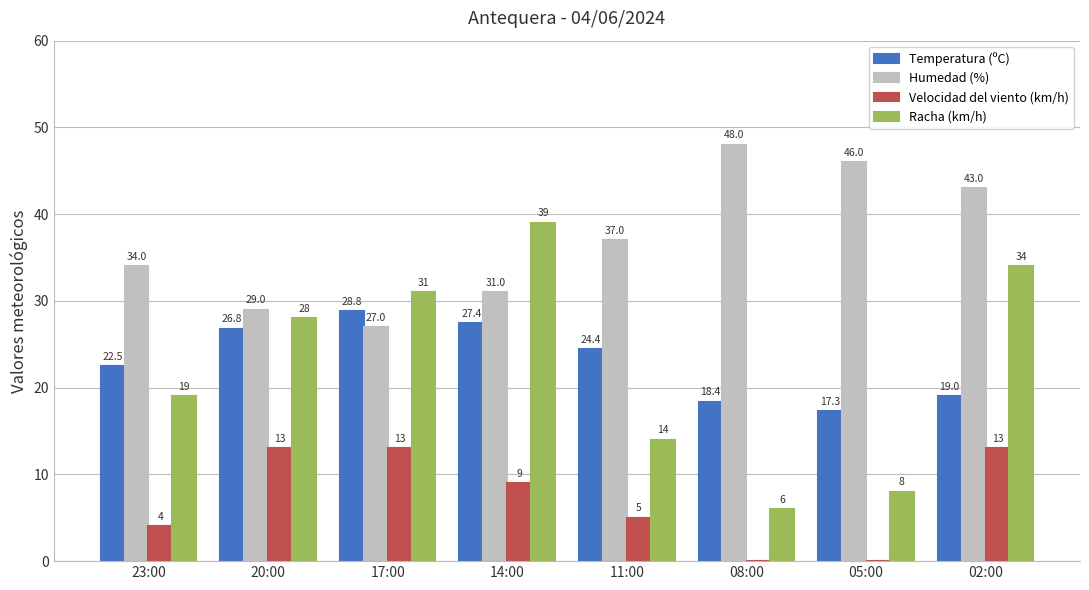

What are all the series names shown in the legend?

Temperatura (ºC), Humedad (%), Velocidad del viento (km/h), Racha (km/h)